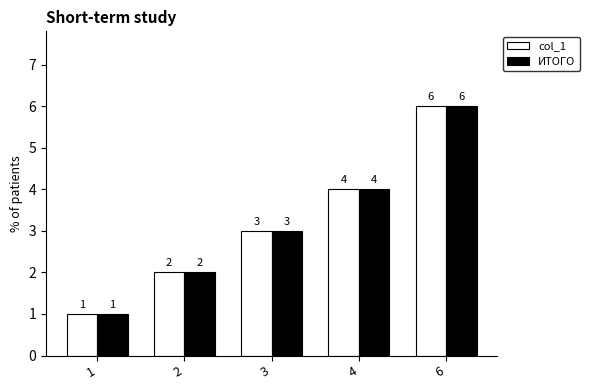

True or false: col_1 has a value of 7 at 4.

False